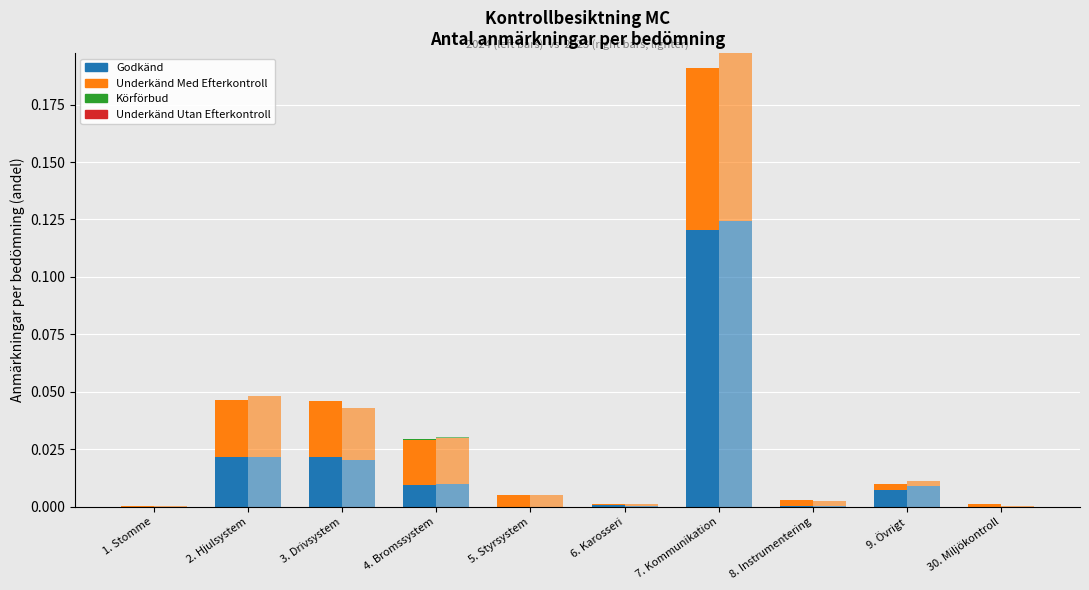

What is the difference between the maximum and minimum values in the 2024 Underkänd Med Efterkontroll series?

0.1